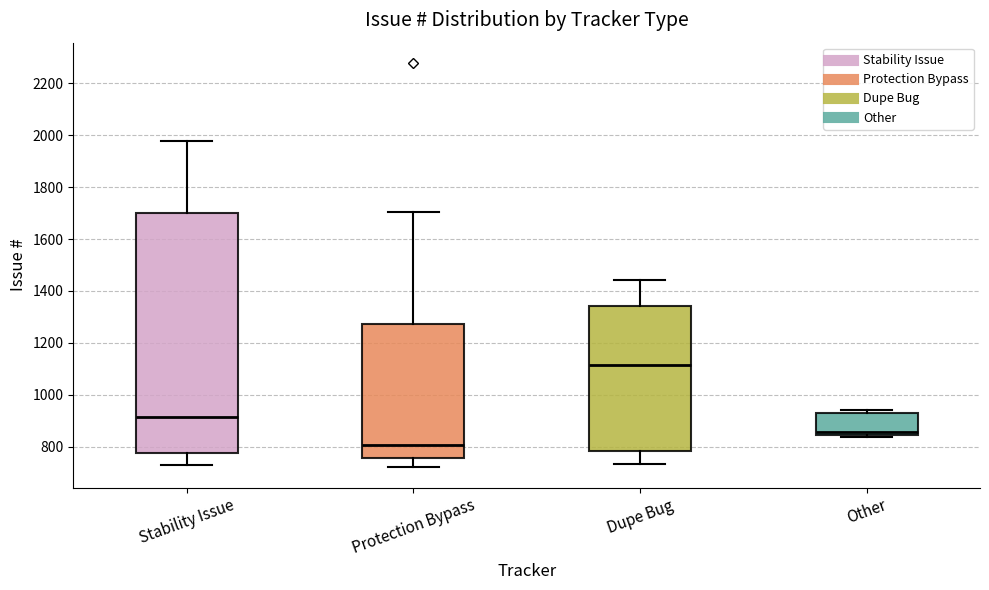

Which box is the tallest, from its lower edge to its upper edge?

Stability Issue